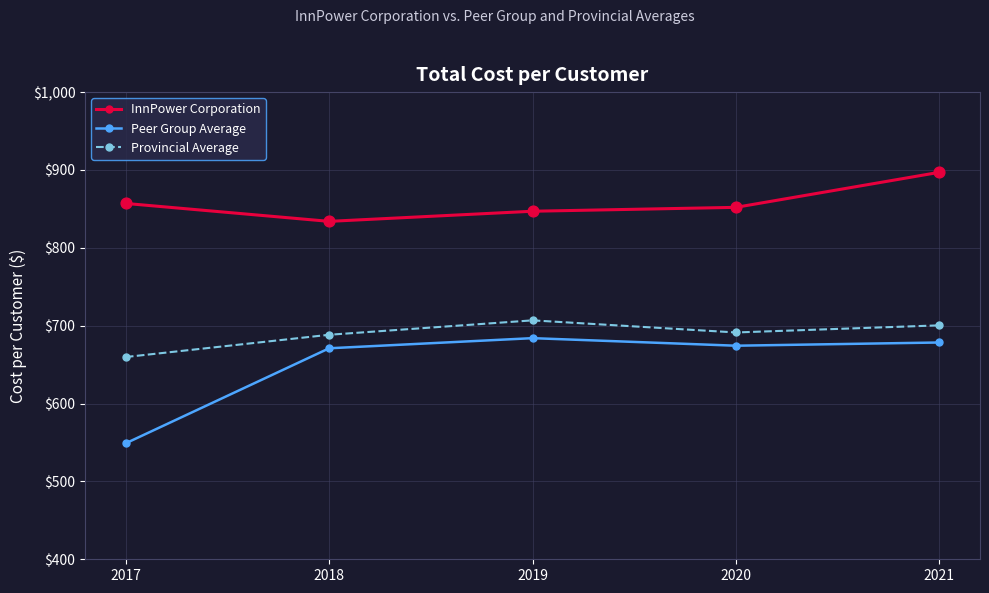

What is the spread (max minus min) of values at 2017?

308.0